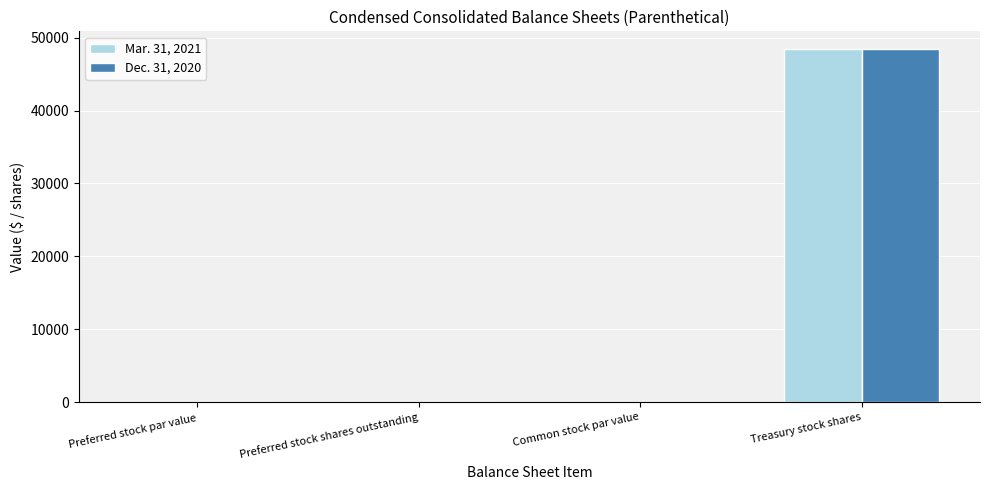

Count the number of categories in the chart.

4